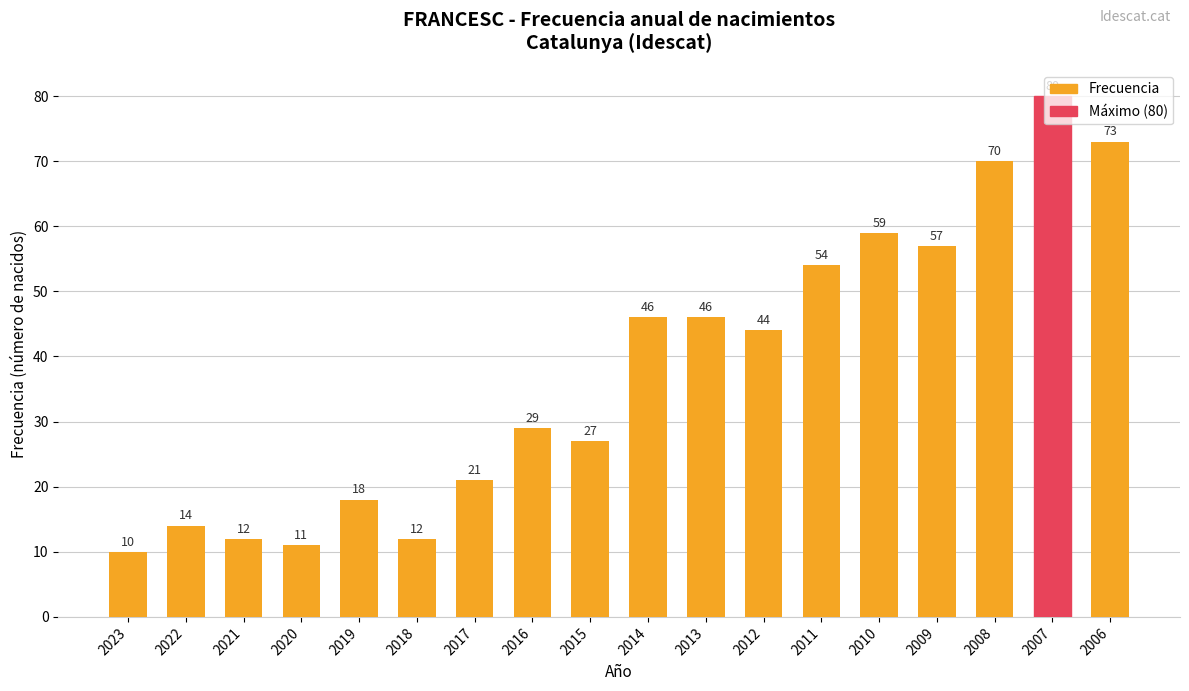

At which category does the chart reach its minimum across all series?

2023